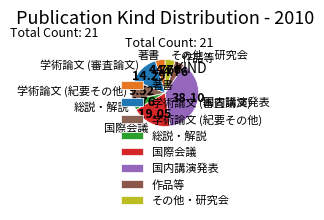

Is there a majority slice in this chart?

No